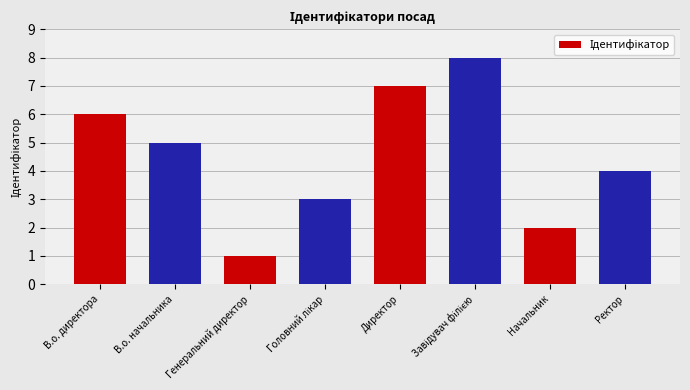

What value does the data have at Ректор?

4